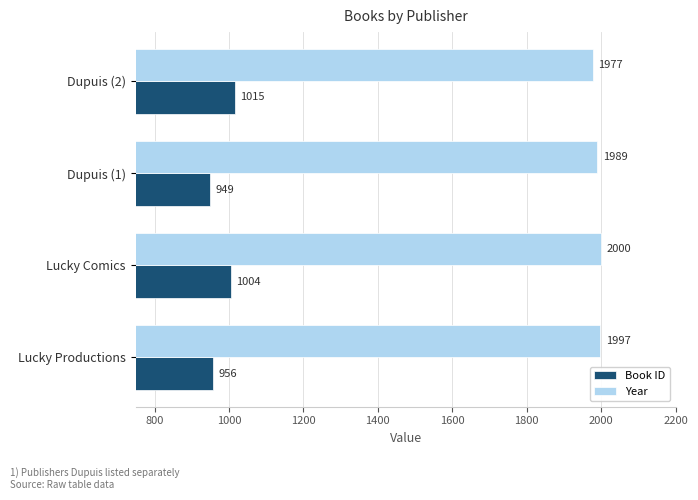

Is it true that Year equals 997 at Dupuis (1)?

False